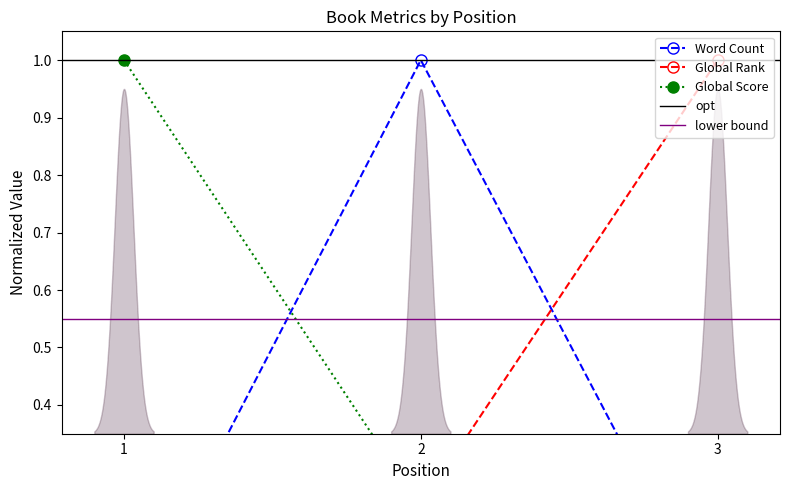

Where is Word Count nearest to the value 0?

1